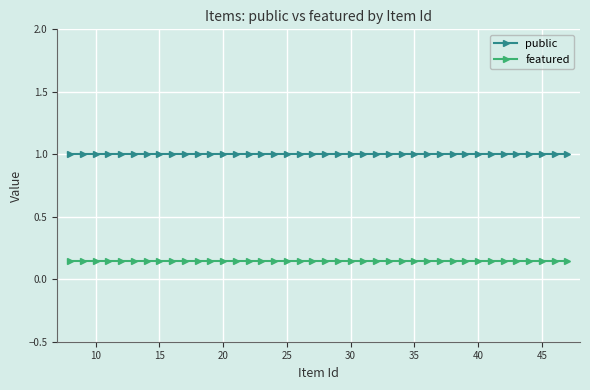

True or false: featured and public cross at least once.

False